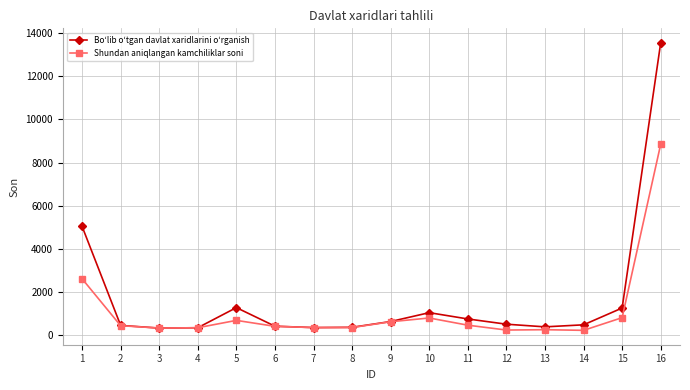

Which series has the largest total across all categories?

Boʻlib oʻtgan davlat xaridlarini oʻrganish